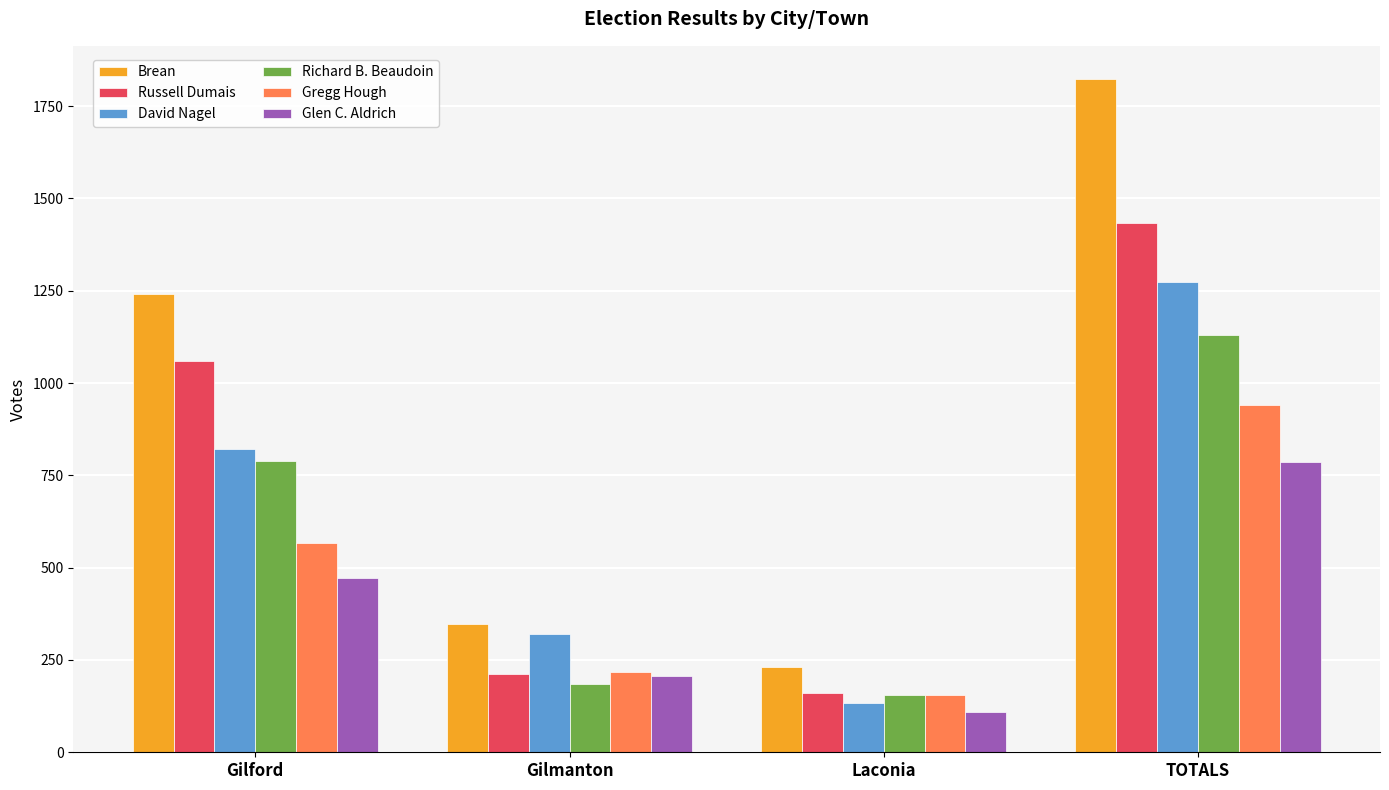

What is the sum of all Brean values?

3644